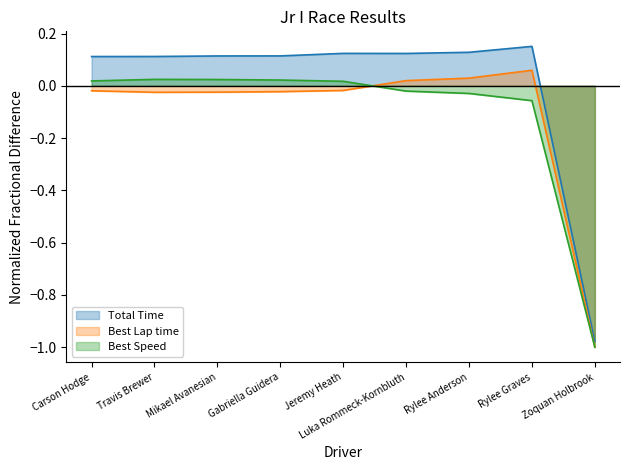

In Total Time, how many points are higher than both neighbors (excluding endpoints)?

2